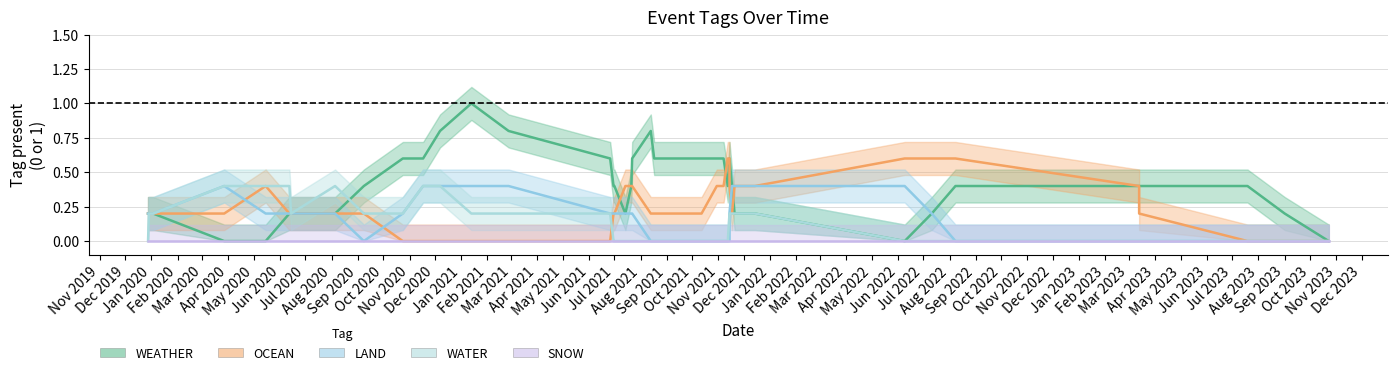

Reading left to right, what are all the values shown in this chart?

WEATHER: 1	0	0	0	0	0	0	1	0	0	1	1	1	1	1	0	0	0	1	0	1	1	1	0	0	1	1	0	1	0	0	0	0	0	1	1	0	0	0
OCEAN: 0	0	1	0	0	0	1	0	0	0	0	0	0	0	0	0	0	1	0	1	0	0	0	0	1	1	0	1	0	0	0	1	1	1	0	0	0	0	0
LAND: 0	1	0	0	0	1	0	0	0	0	0	1	1	0	0	0	0	1	0	0	0	0	0	0	0	0	0	0	0	1	1	0	0	0	0	0	0	0	0
WATER: 0	0	0	1	0	1	0	0	0	1	0	0	1	0	0	0	0	0	0	0	0	0	0	0	0	0	0	0	1	0	0	0	0	0	0	0	0	0	0
SNOW: 0	0	0	0	0	0	0	0	0	0	0	0	0	0	0	0	0	0	0	0	0	0	0	0	0	0	0	0	0	0	0	0	0	0	0	0	0	0	0